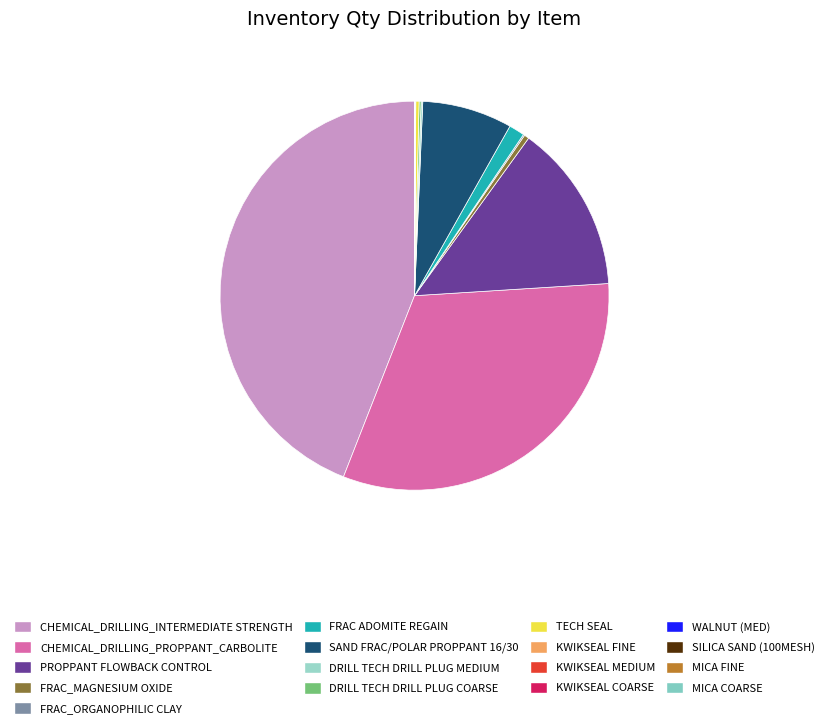

What percentage do FRAC ADOMITE REGAIN and DRILL TECH DRILL PLUG MEDIUM together represent?

1.4%